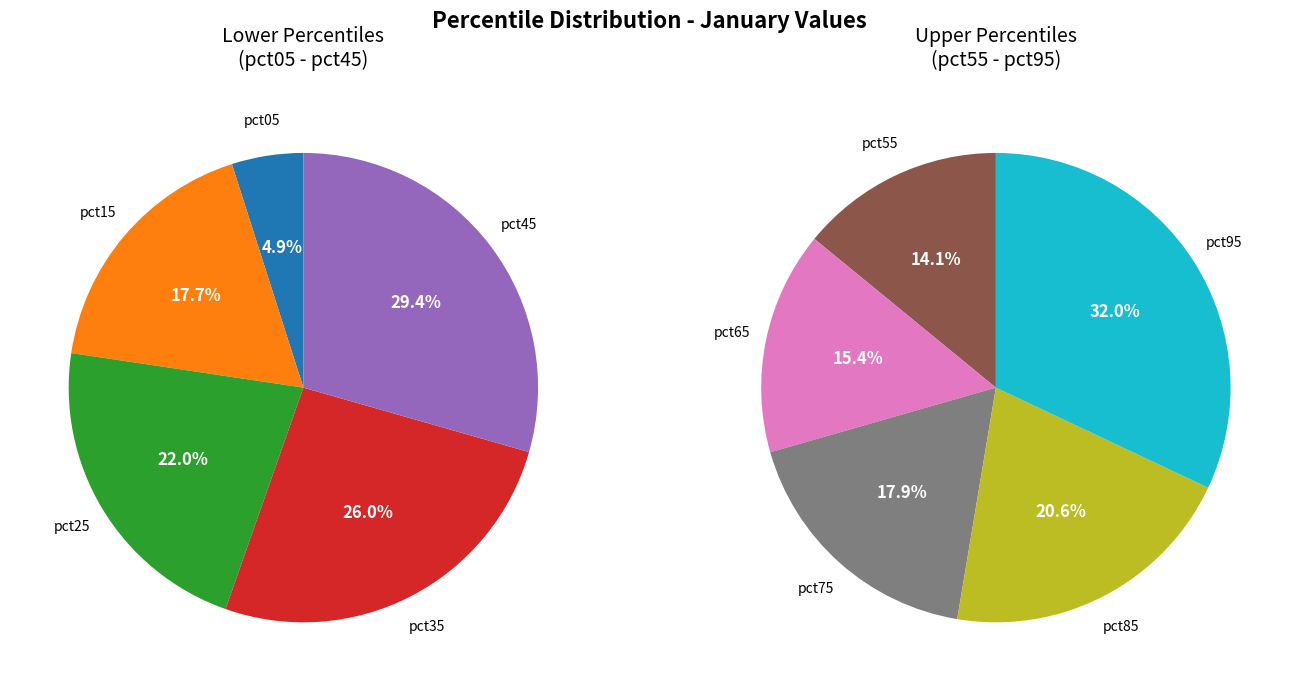

Is it true that pct45 is 1% of the pie?

False